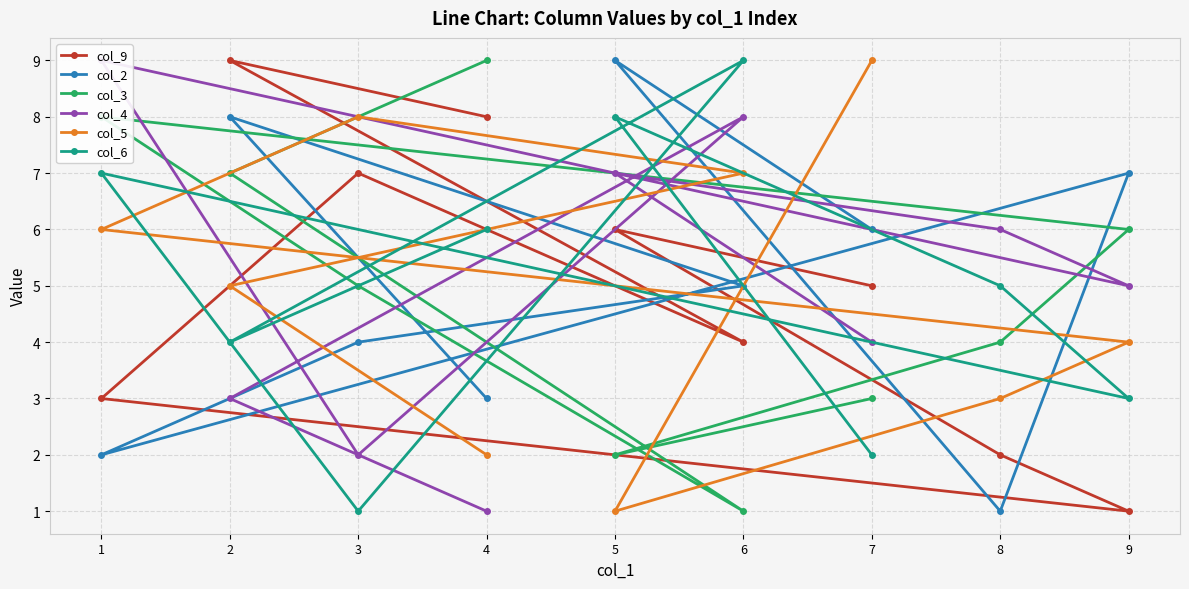

How many data points in col_2 are less than 5?

4